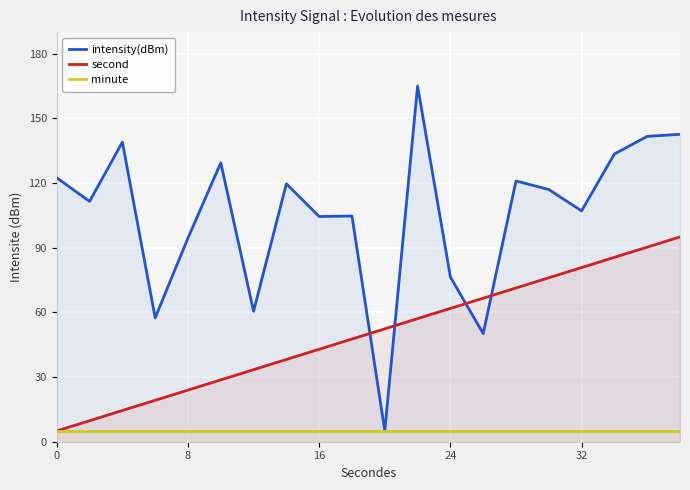

What is the difference between the highest and lowest values at 8?

89.5